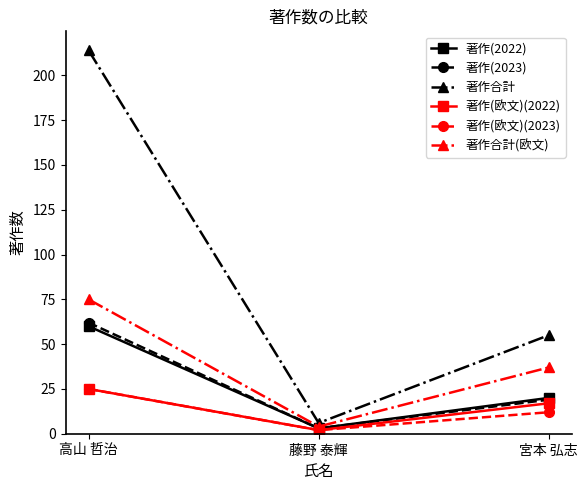

What is the value of the 著作(2022) point at the 3rd from the left?

20